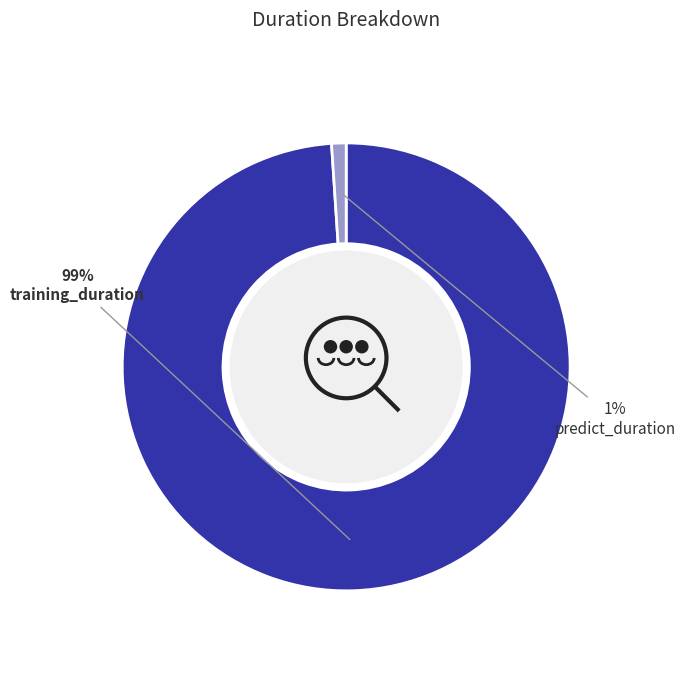

Does predict_duration represent more than half of the total?

No